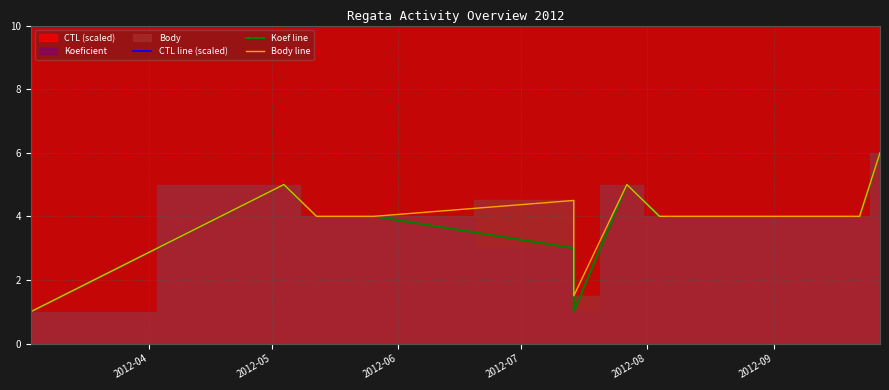

True or false: Body line has a value of 0.8 at 2012-09.

False